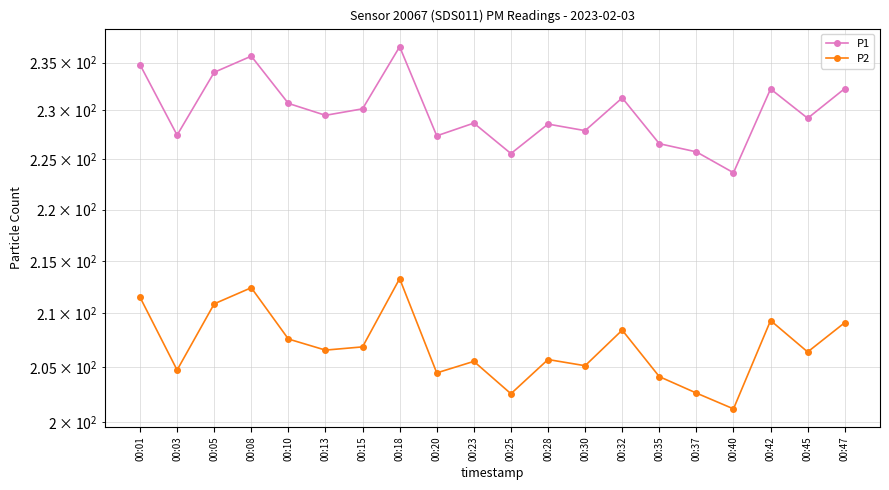

What is the total value across all series at 00:23?

434.2